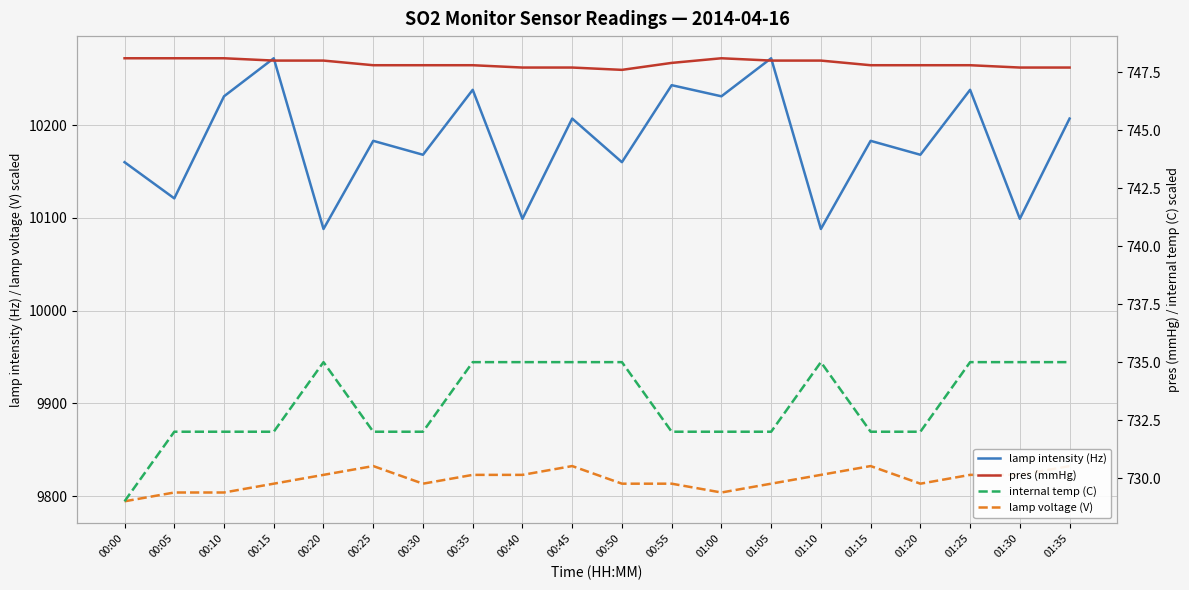

The pres (mmHg) series shows 170.5 at 00:10. True or false?

False